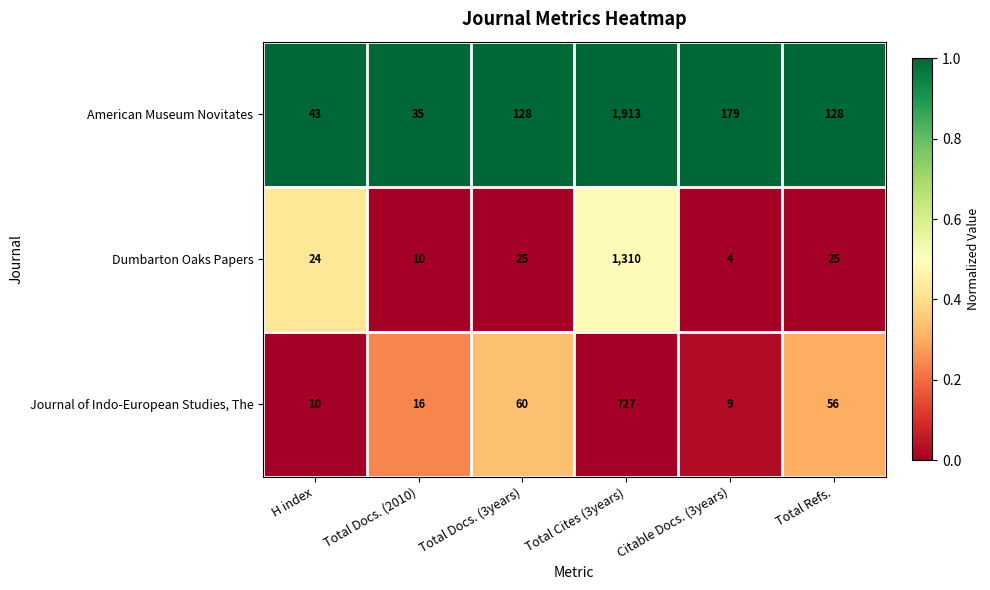

The American Museum Novitates series shows 128 at Total Refs.. True or false?

True